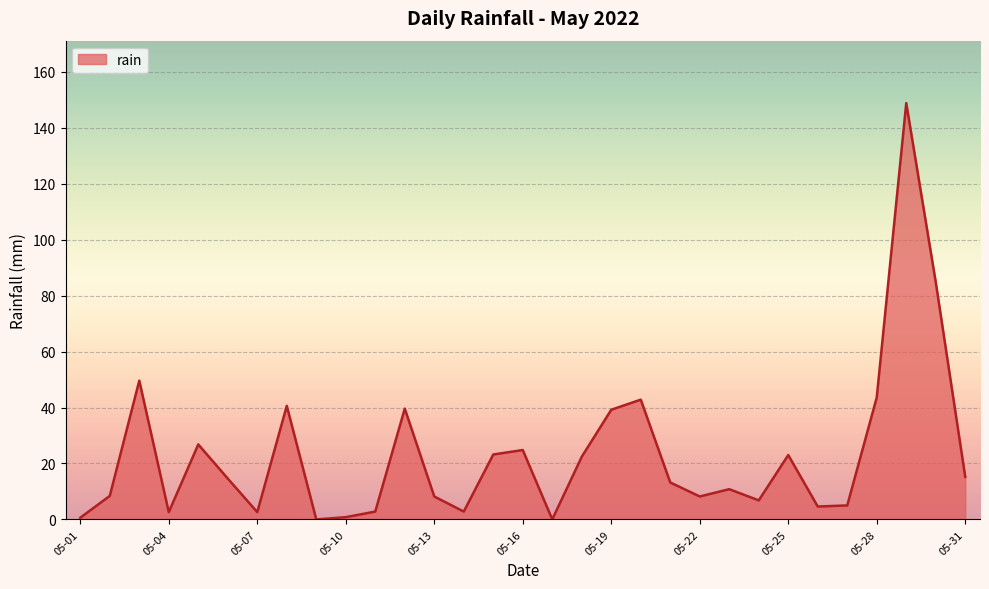

What is the average value?

23.1